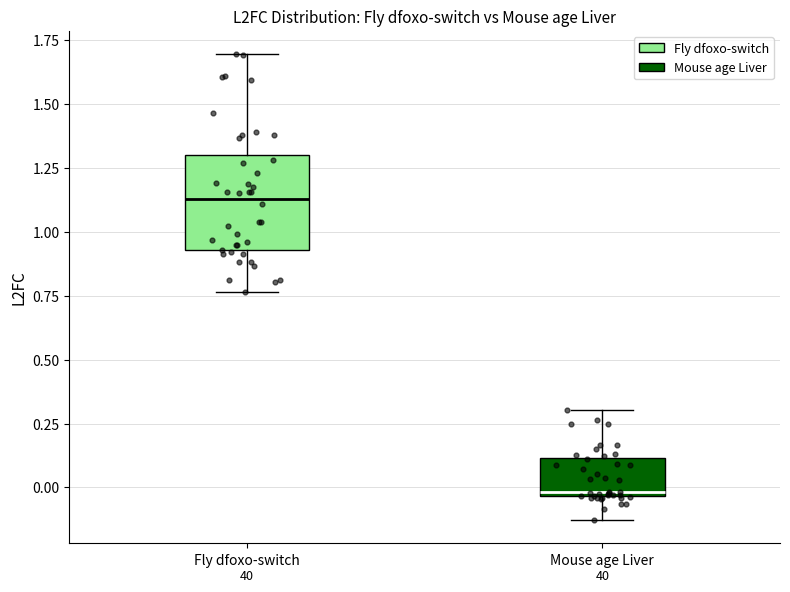

Reading left to right, transcribe this box plot: for each box, give where its median line is, the range the box spans, and where its two whiskers end, as read against the y-axis. The values are not printed on the chart, so give them approximately, as read against the axis.

Fly dfoxo-switch: median 1.15, box 0.95 to 1.30, whiskers 0.75 to 1.70
Mouse age Liver: median 0.00, box -0.05 to 0.10, whiskers -0.15 to 0.30